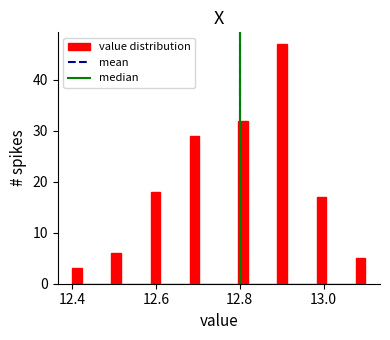

Read against the x-axis, roughly where is the centre of the tallest bar?

12.90